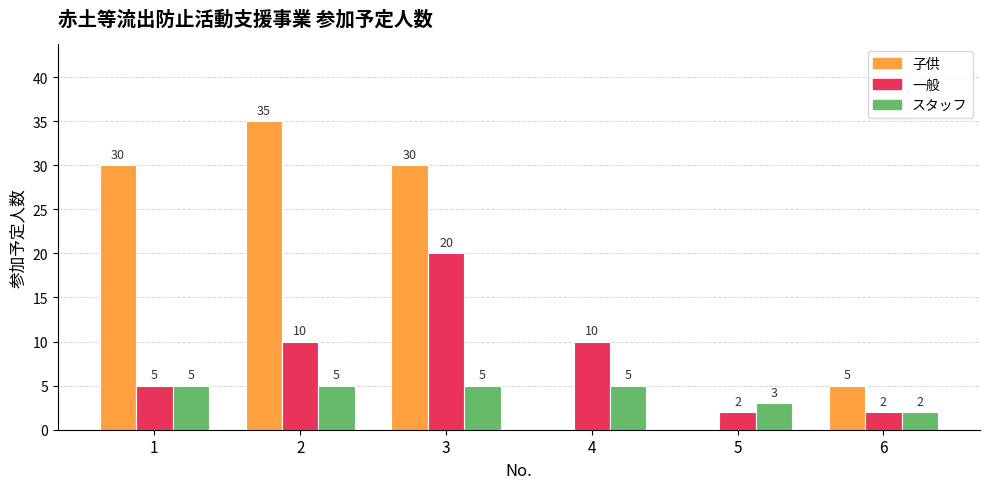

Reading left to right, transcribe all the data shown in this chart.

子供: 30	35	30	0	0	5
一般: 5	10	20	10	2	2
スタッフ: 5	5	5	5	3	2